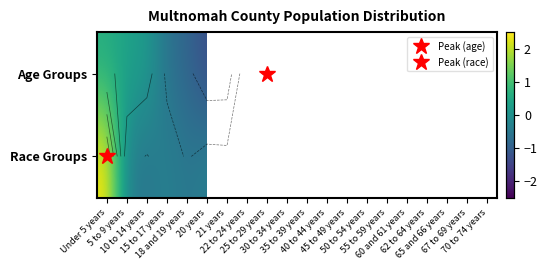

At which label does Age Groups reach its peak?

25 to 29 years